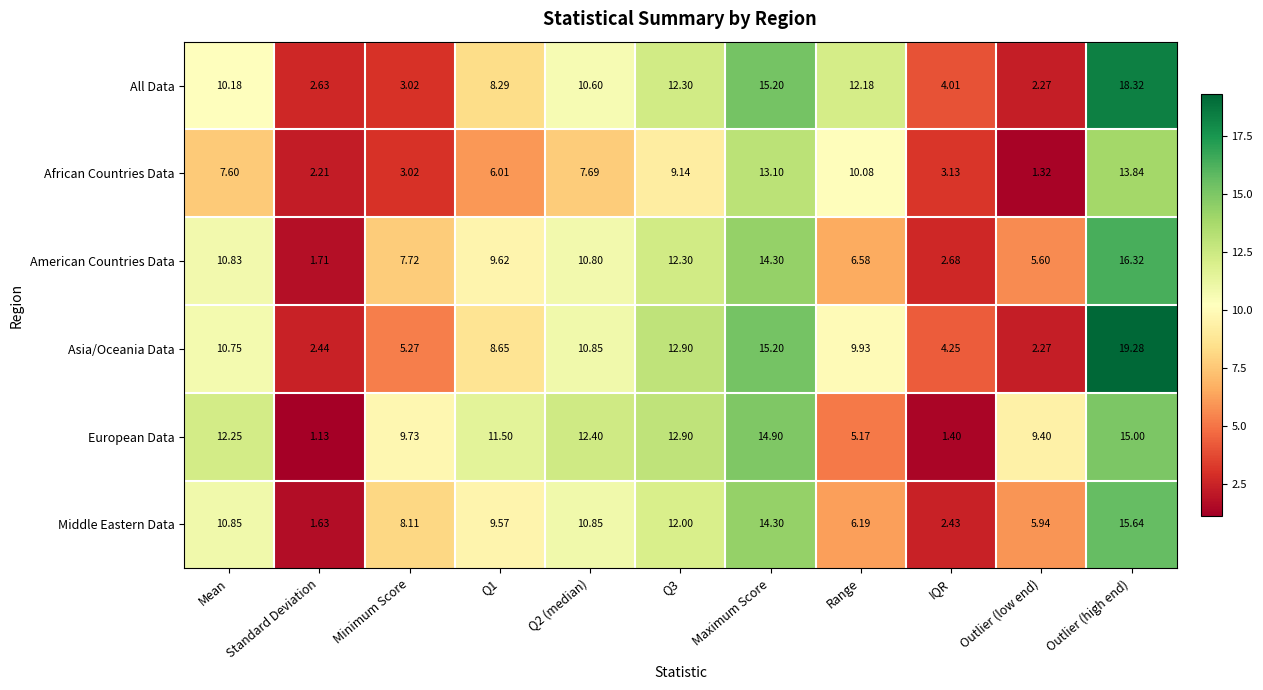

How many series are shown in this chart?

6